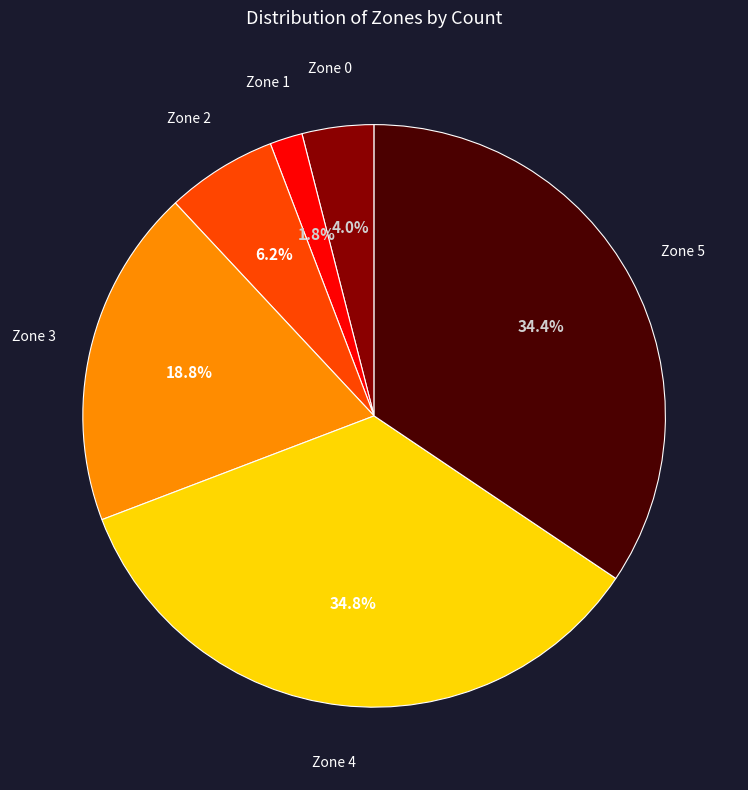

Which slice is the smallest?

Zone 1